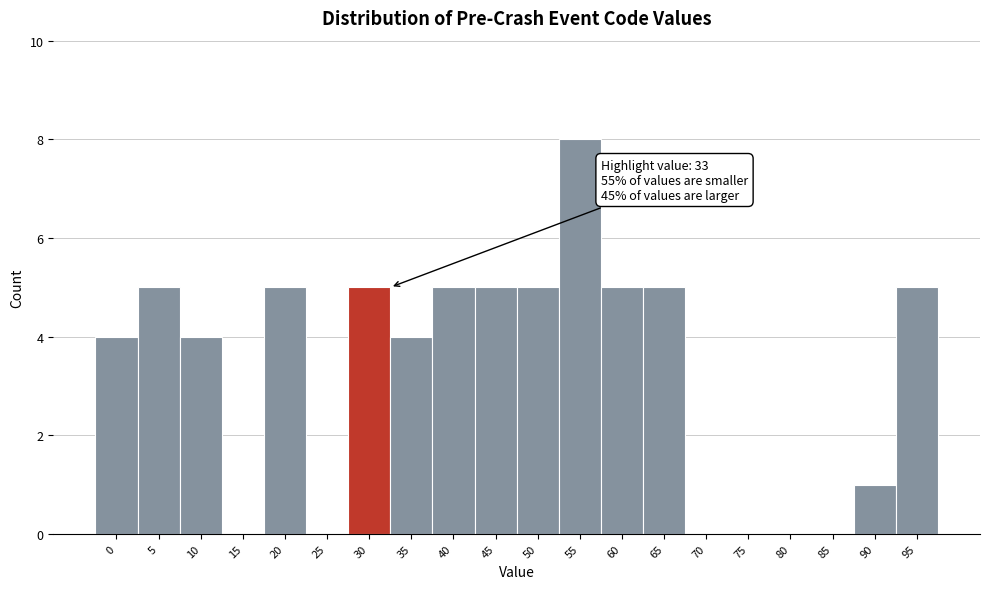

Reading left to right, transcribe all the data shown in this chart.

0=4	5=5	10=4	15=0	20=5	25=0	30=5	35=4	40=5	45=5	50=5	55=8	60=5	65=5	70=0	75=0	80=0	85=0	90=1	95=5